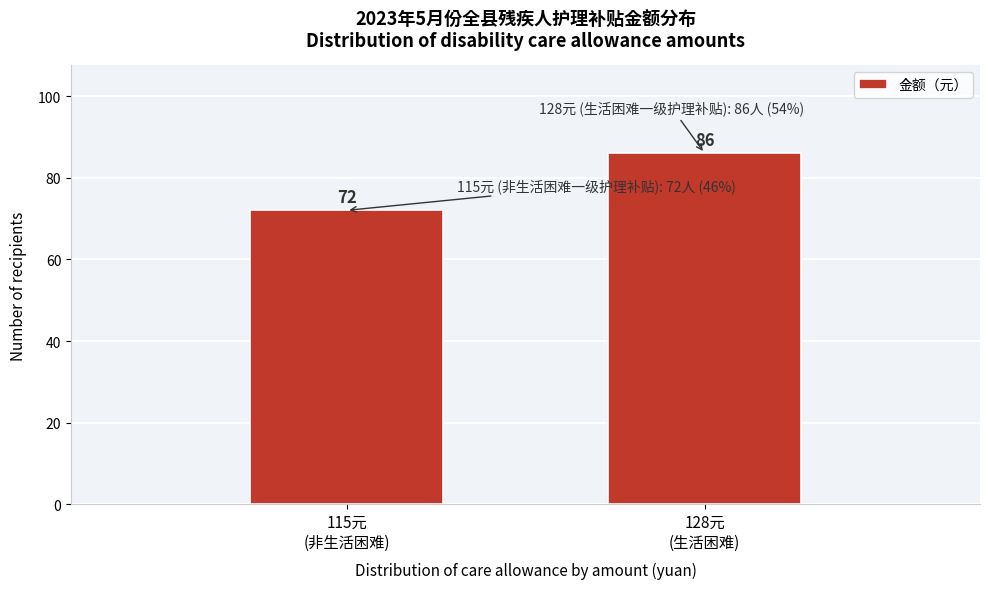

Reading left to right, transcribe all the data shown in this chart.

72	86